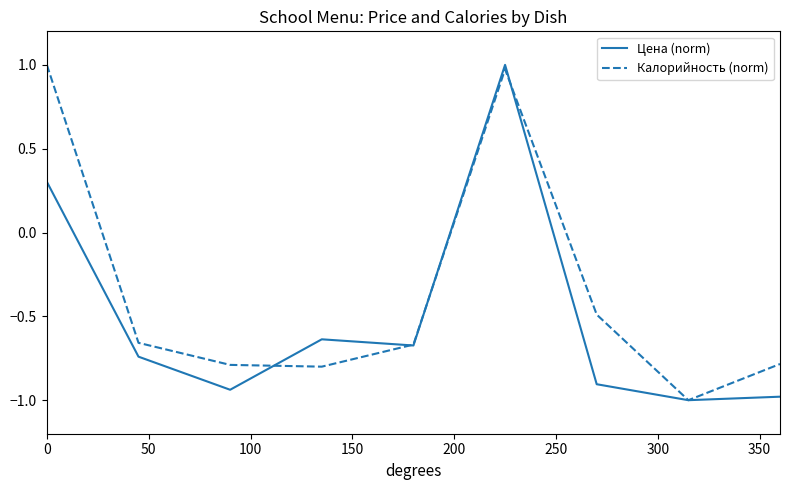

In Калорийность (norm), how many points are higher than both neighbors (excluding endpoints)?

1